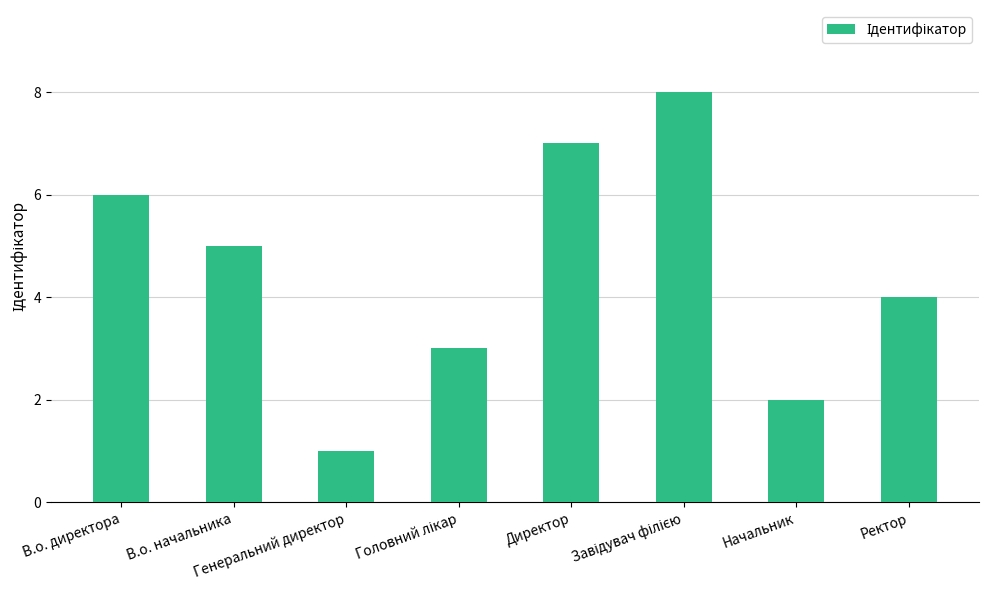

What is the sum of all values?

36